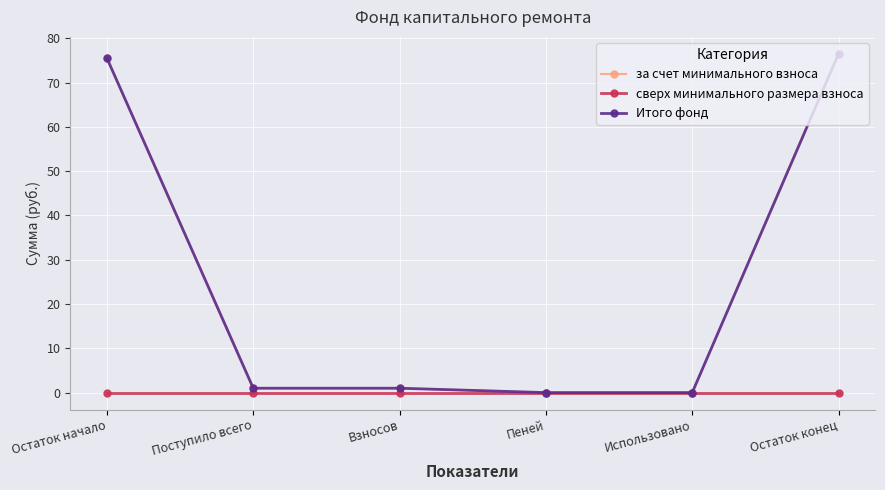

True or false: Итого фонд has a value of 49.2 at Остаток конец.

False